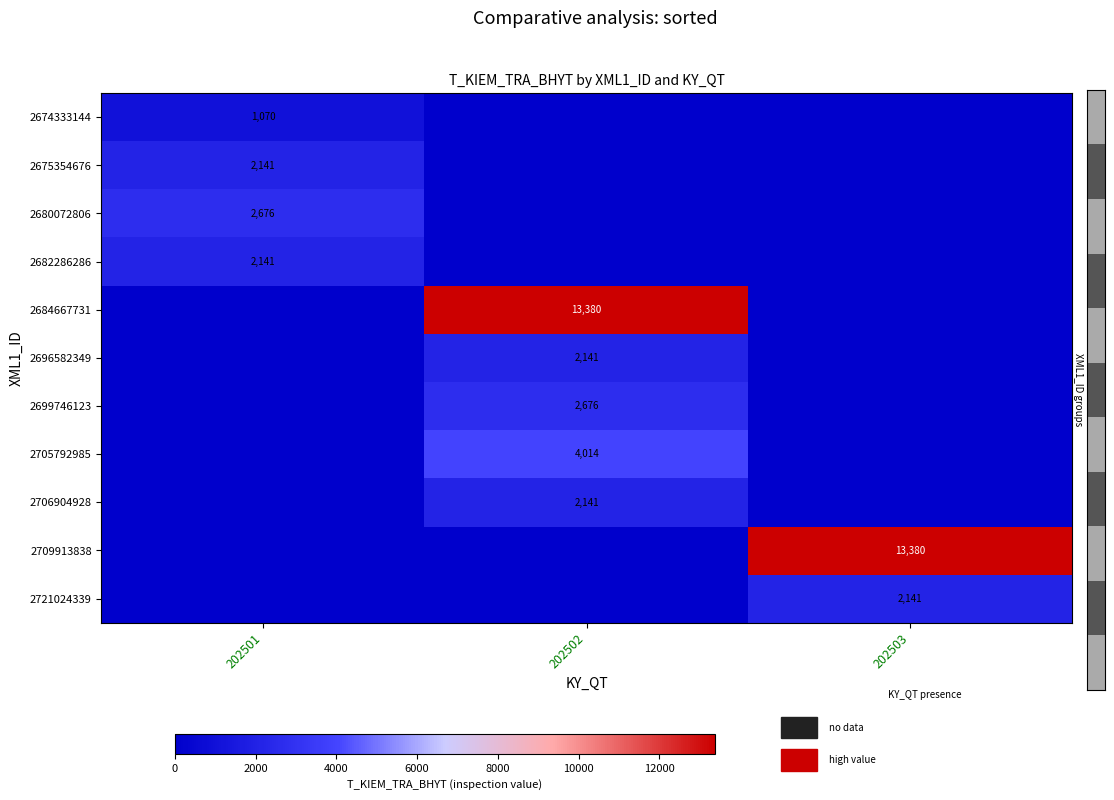

How many 2705792985 values are between 0 and 4014?

3